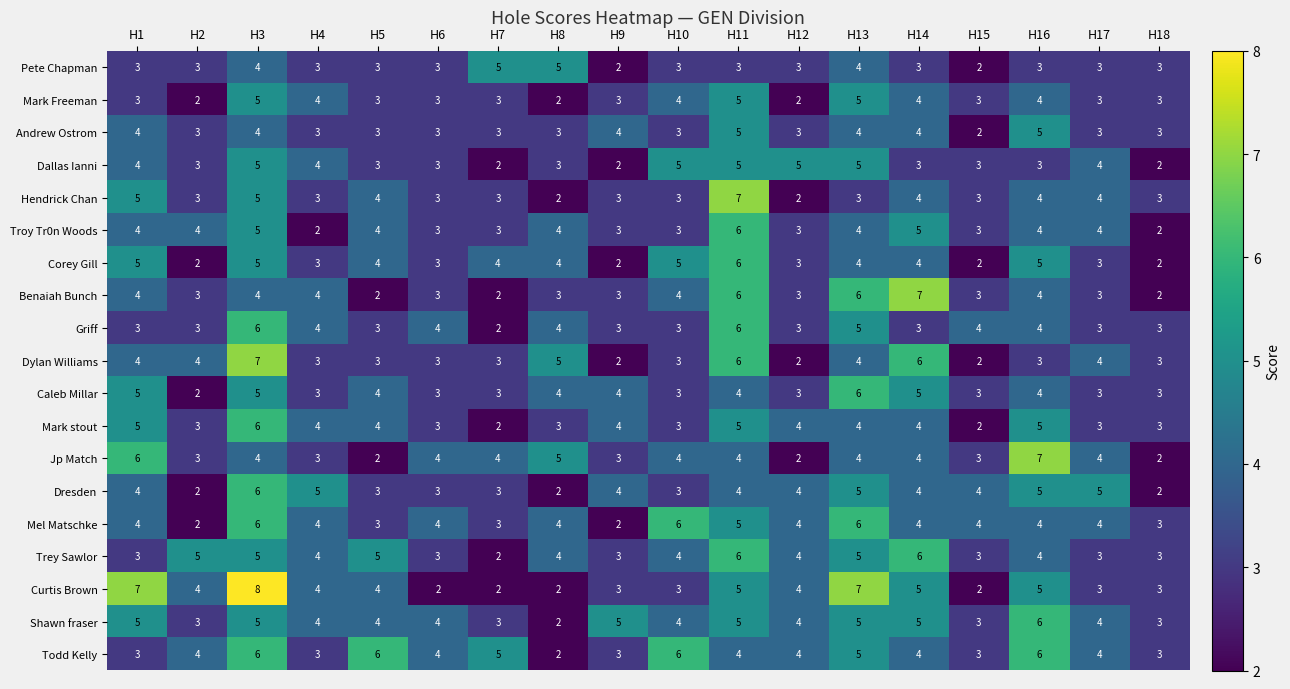

How many categories are shown in the chart?

18